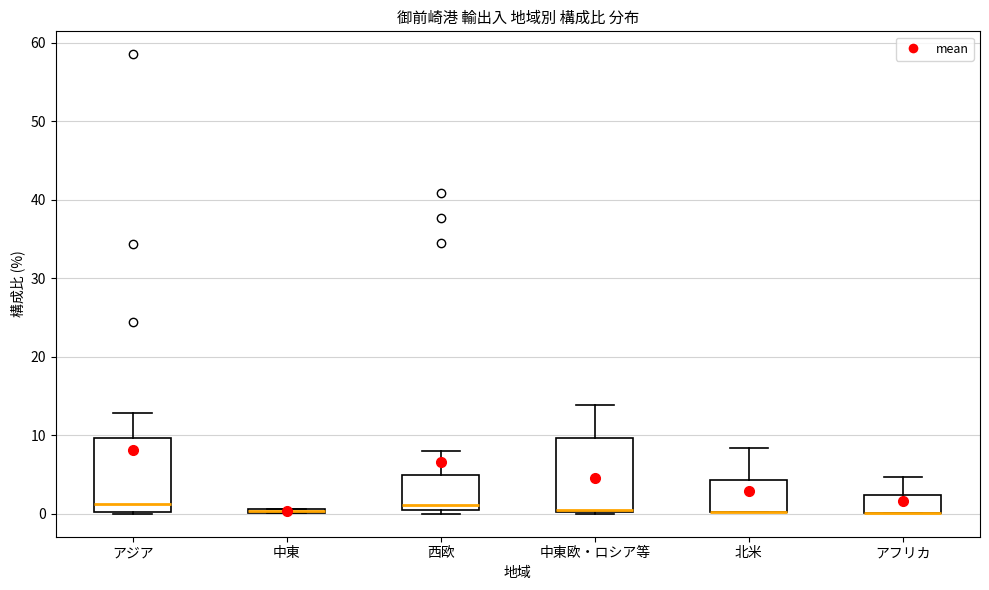

Where does the upper whisker of the box for 北米 end on the y-axis? The values are not printed on the chart, so give them approximately, as read against the axis.

8